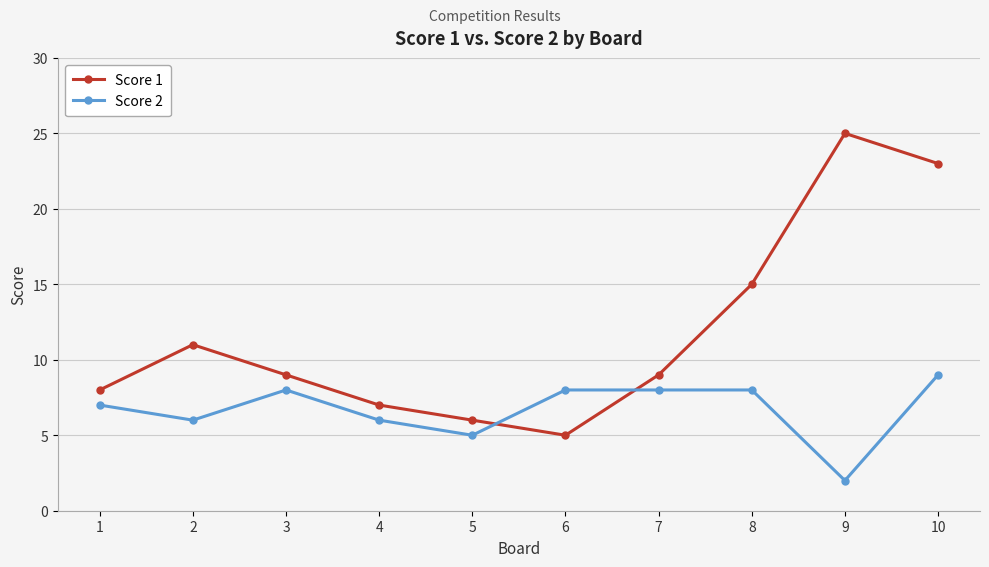

How many categories are shown in the chart?

10